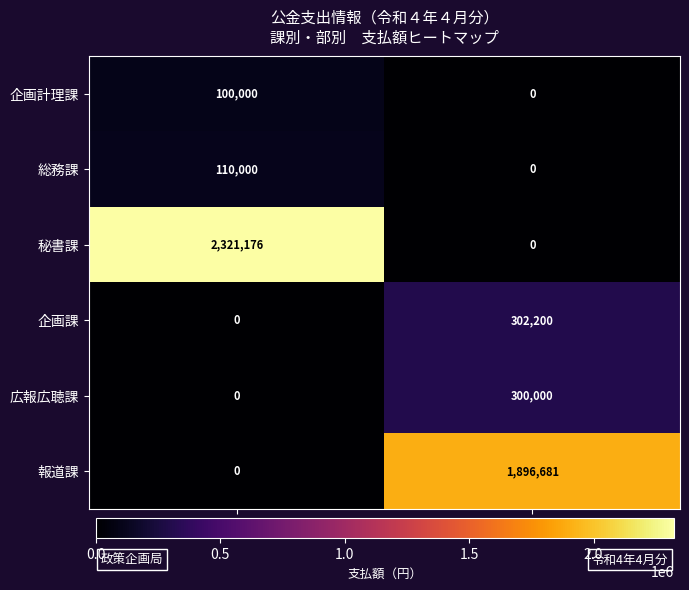

At which category does the chart reach its peak across all series?

総務部